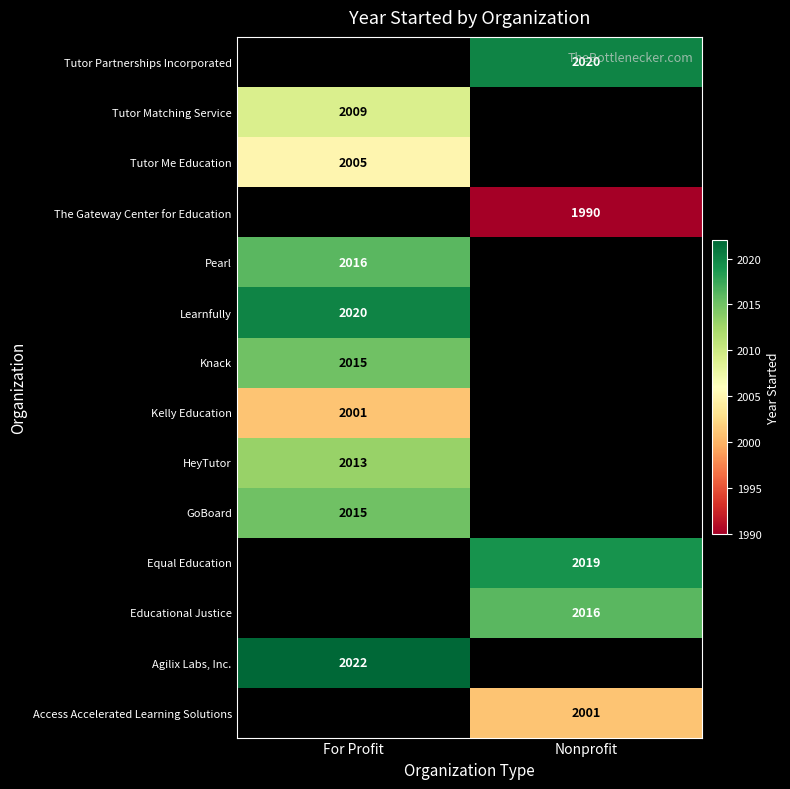

The HeyTutor series shows 2013 at For Profit. True or false?

True